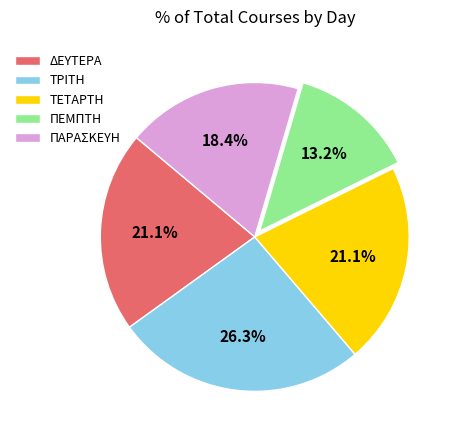

The ΔΕΥΤΕΡΑ slice represents 21% of the pie. True or false?

True